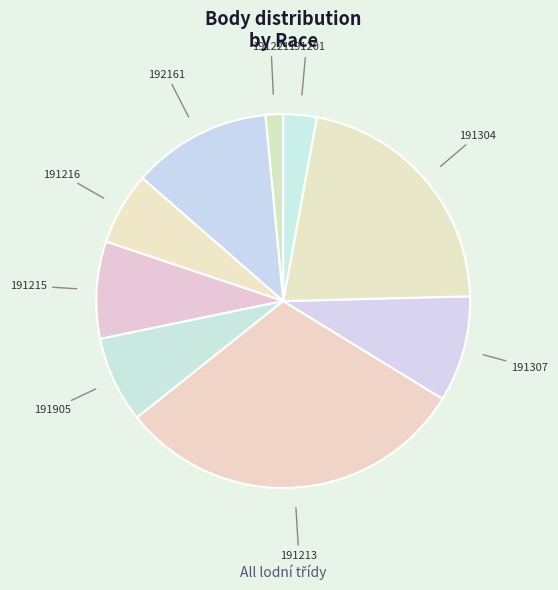

How many segments does this pie chart have?

9